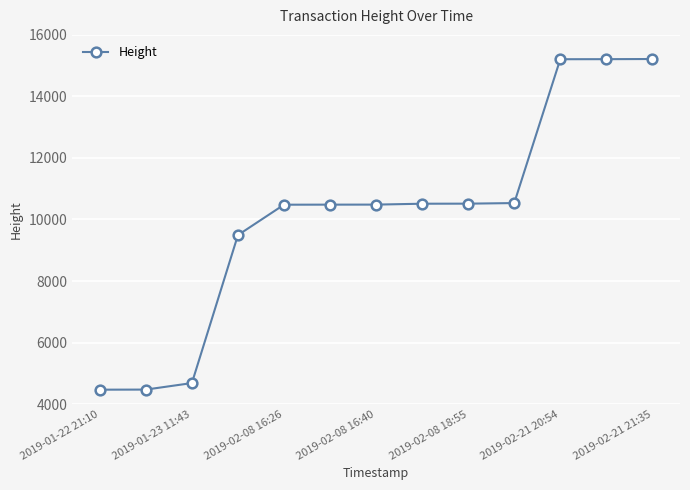

What is the smallest value displayed?

4469